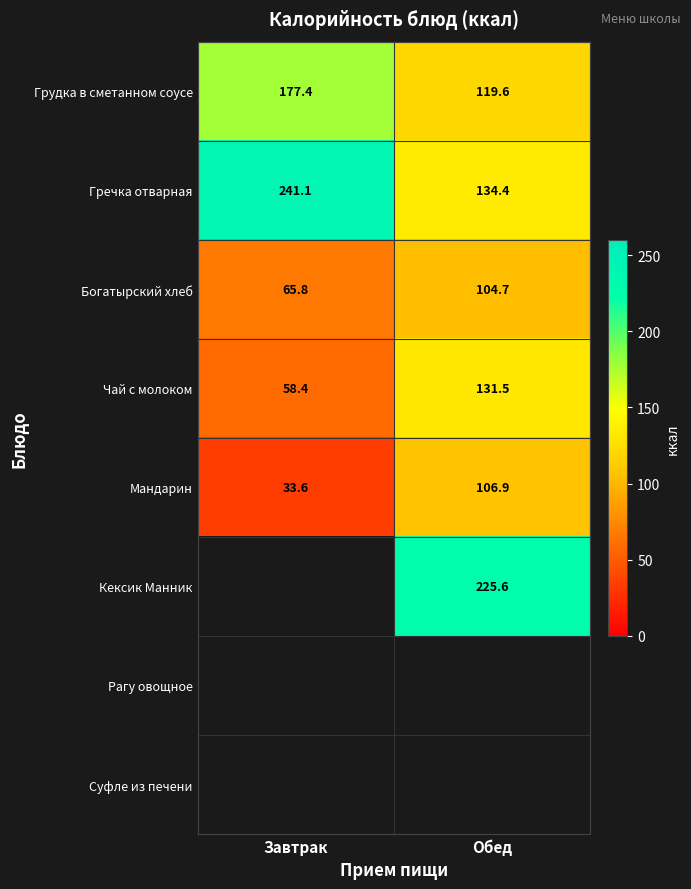

Which has a higher value, Завтрак or Обед?

Завтрак